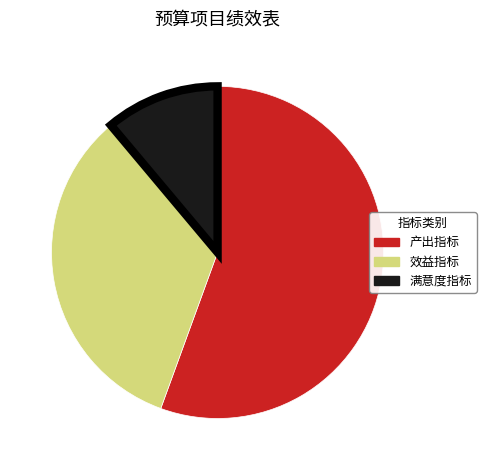

Between 满意度指标 and 效益指标, which is larger?

效益指标